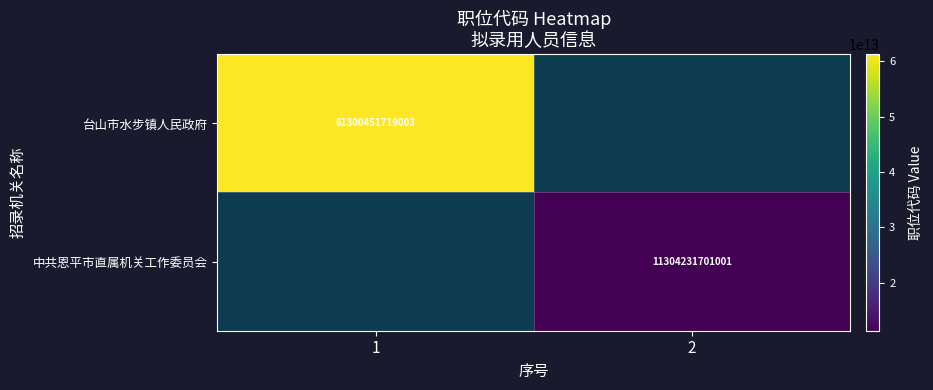

Is it true that 中共恩平市直属机关工作委员会 equals 4389191258650 at 2?

False